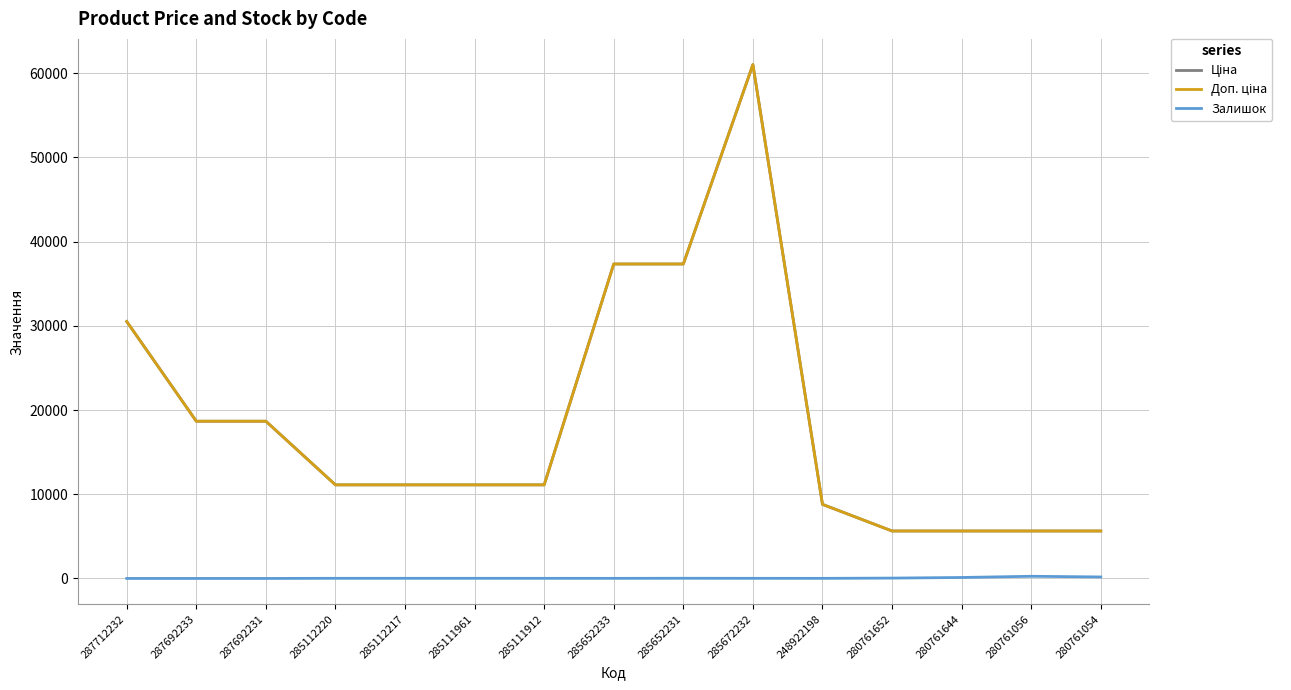

Reading left to right, list all the values displayed in this chart.

Ціна: 30512.3	18671.5	18671.5	11113.6	11113.6	11113.6	11113.6	37343.0	37343.0	61024.7	8797.6	5636.0	5636.0	5636.0	5636.0
Доп. ціна: 30512.3	18671.5	18671.5	11113.6	11113.6	11113.6	11113.6	37343.0	37343.0	61024.7	8797.6	5636.0	5636.0	5636.0	5636.0
Залишок: 0.0	0.0	0.0	17.0	17.0	17.0	14.0	12.0	22.0	15.0	11.0	42.0	115.0	257.0	178.0